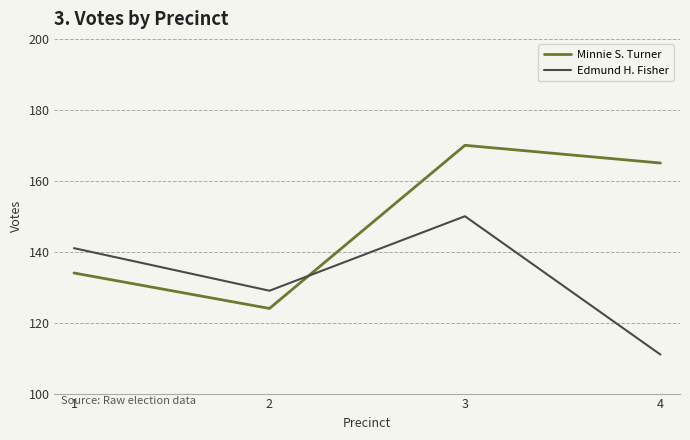

Which category has the highest value across all series?

3